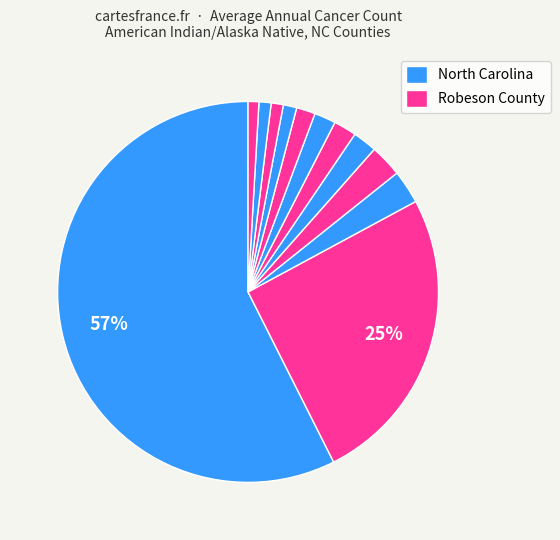

Count the number of slices in the pie.

12